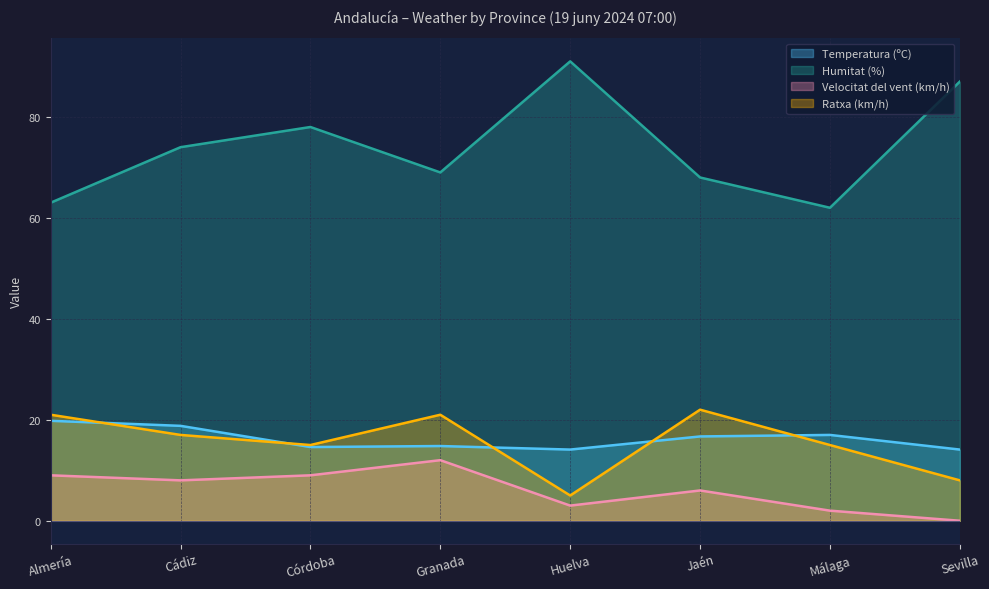

Which series has the largest total across all categories?

Humitat (%)